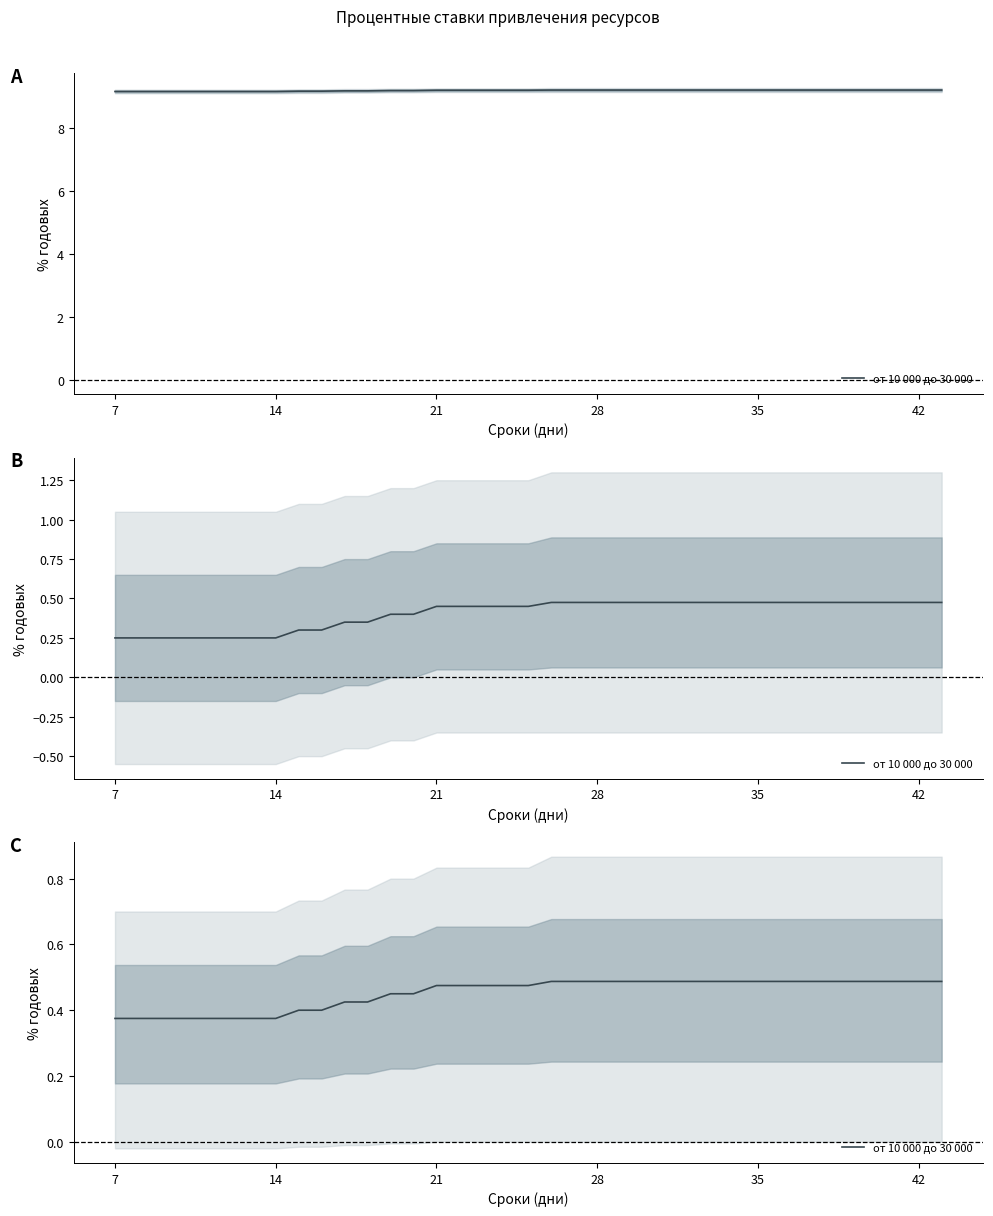

Reading left to right, what are all the values shown in this chart?

0.4	0.4	0.4	0.4	0.4	0.4	0.4	0.4	0.4	0.4	0.4	0.4	0.4	0.4	0.5	0.5	0.5	0.5	0.5	0.5	0.5	0.5	0.5	0.5	0.5	0.5	0.5	0.5	0.5	0.5	0.5	0.5	0.5	0.5	0.5	0.5	0.5